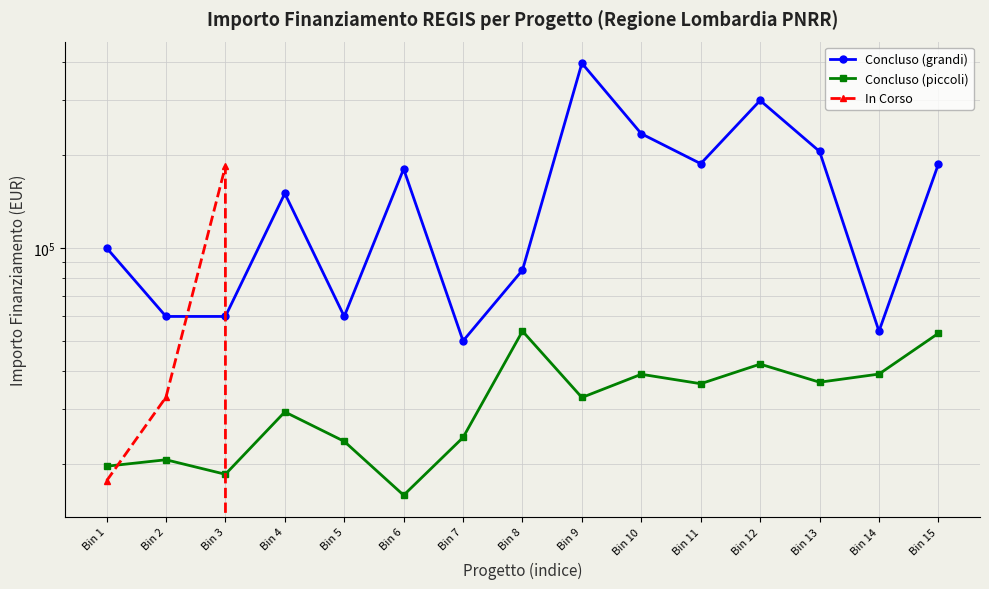

What is the total value across all series at Bin 9?

428449.8